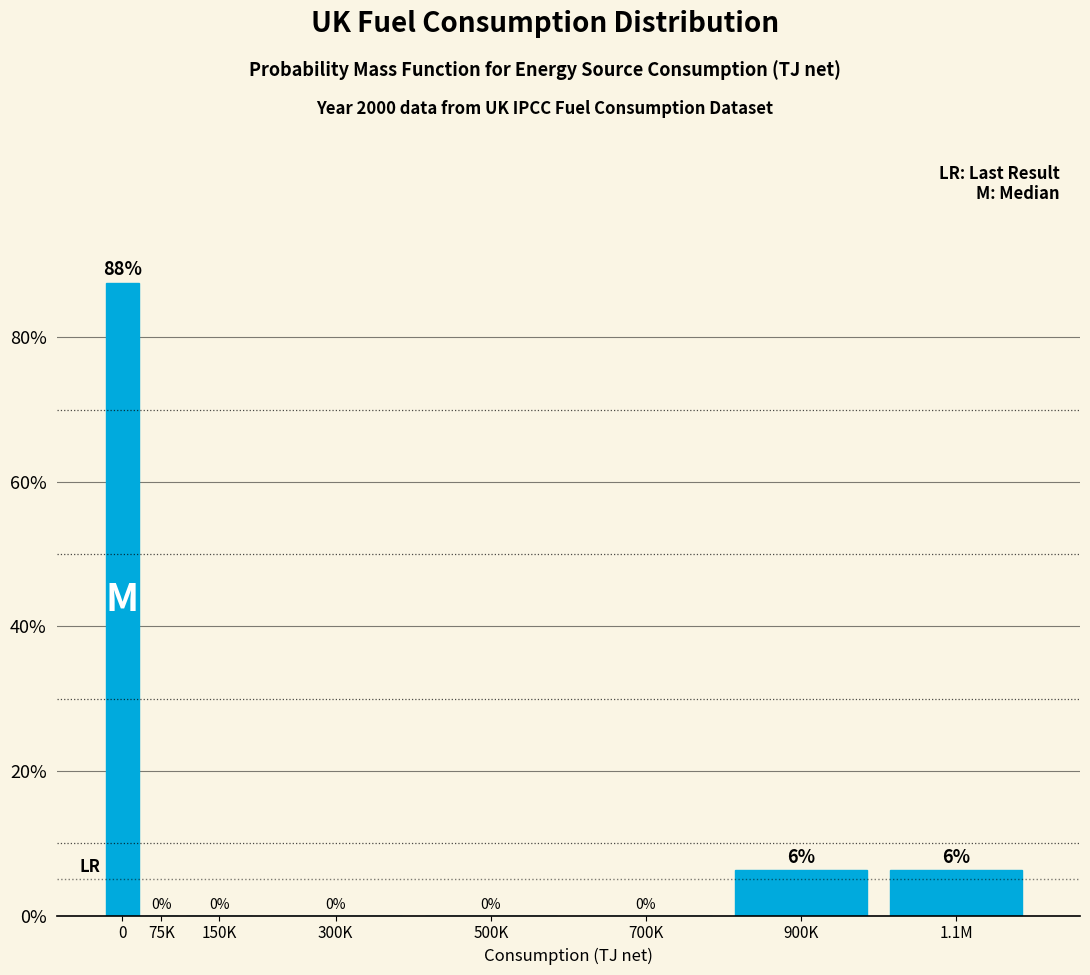

What is the maximum value shown in the chart?

87.5